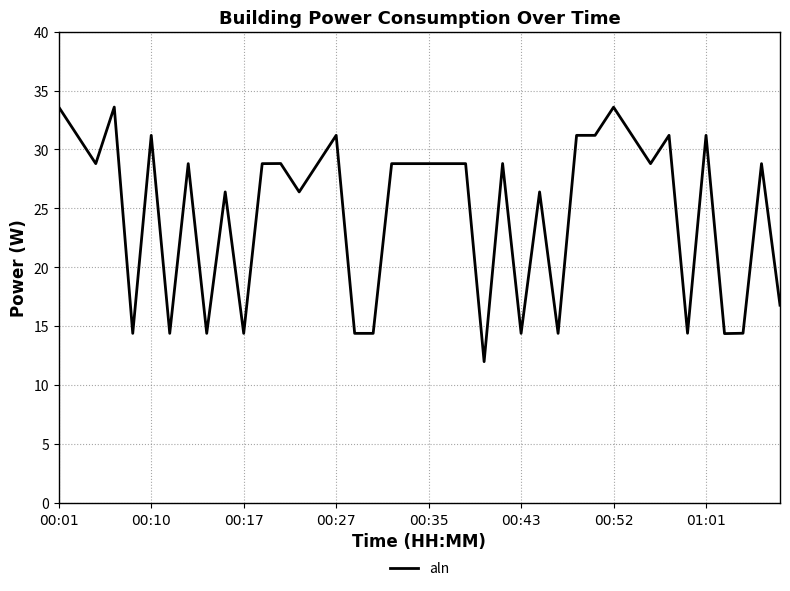

What is the maximum value shown in the chart?

33.6